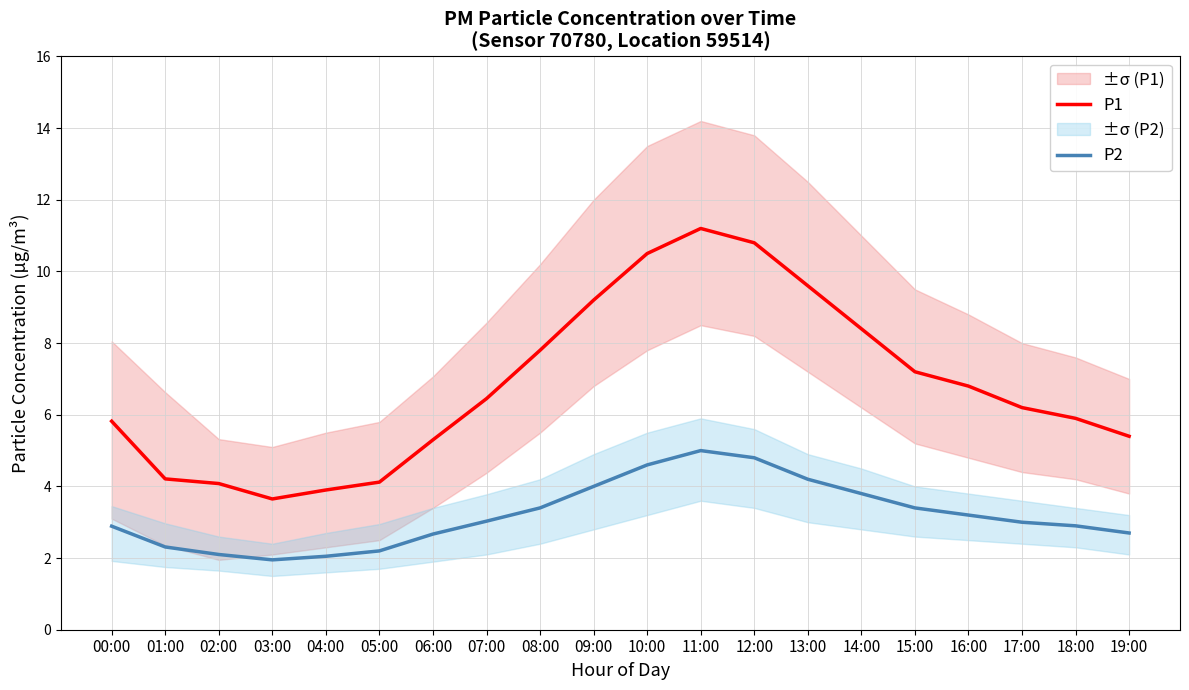

Where is P2 nearest to the value 3?

17:00